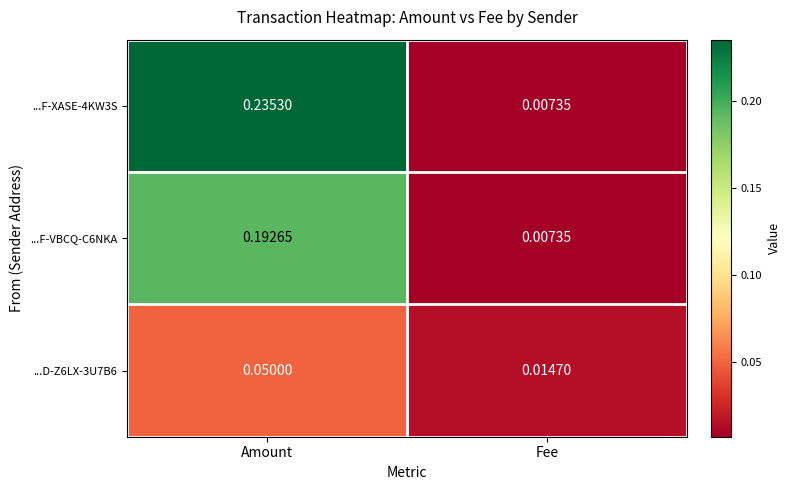

At which label does ...D-Z6LX-3U7B6 reach its peak?

Amount